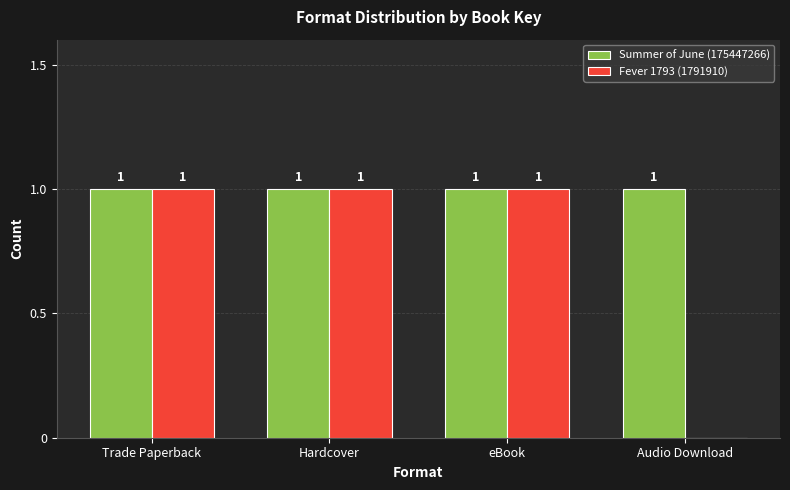

Which series has the largest total across all categories?

Summer of June (175447266)